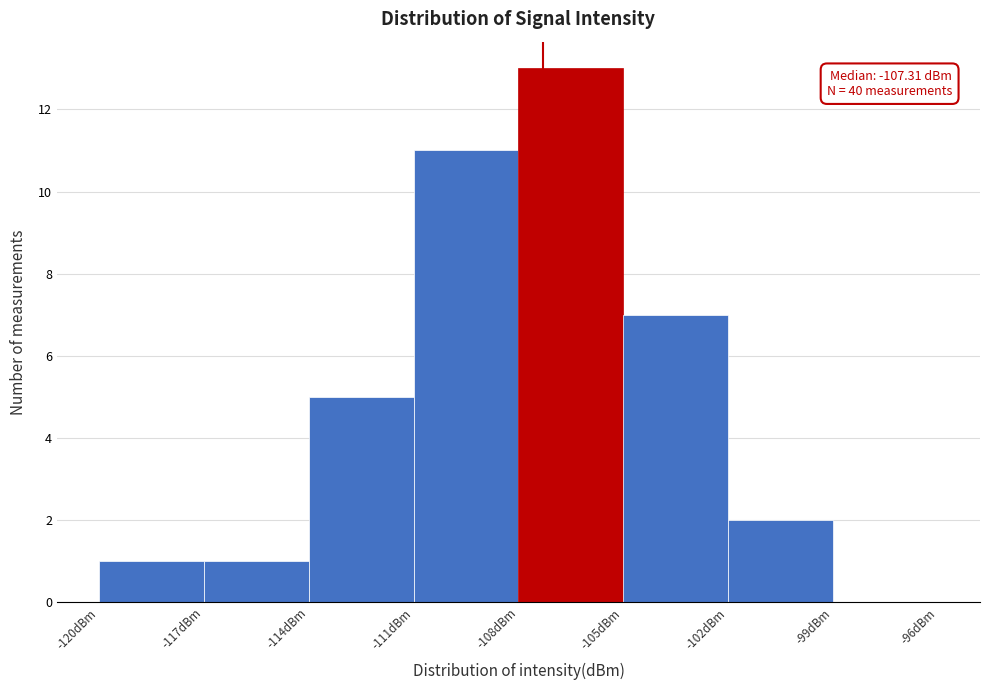

Over which range of the x-axis is the bar tallest?

-108 to -105